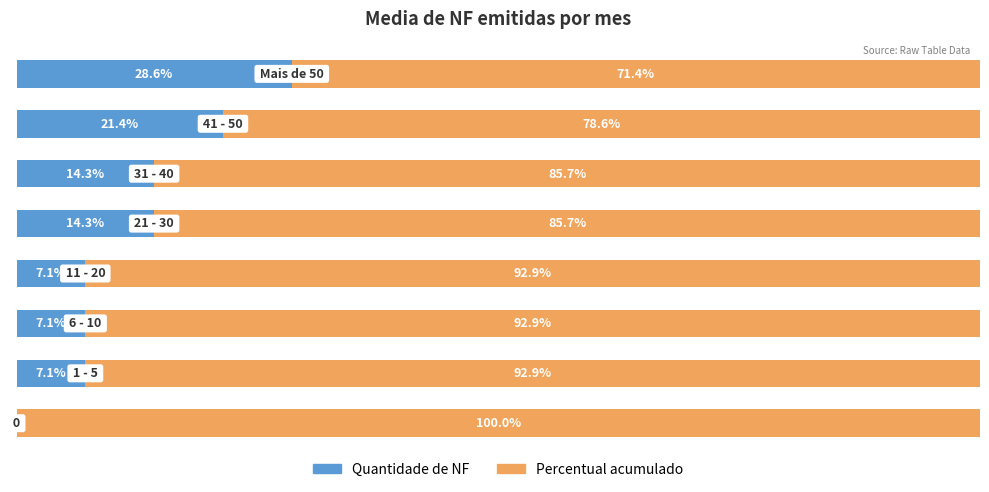

What are all the series names shown in the legend?

Quantidade de NF, Percentual acumulado